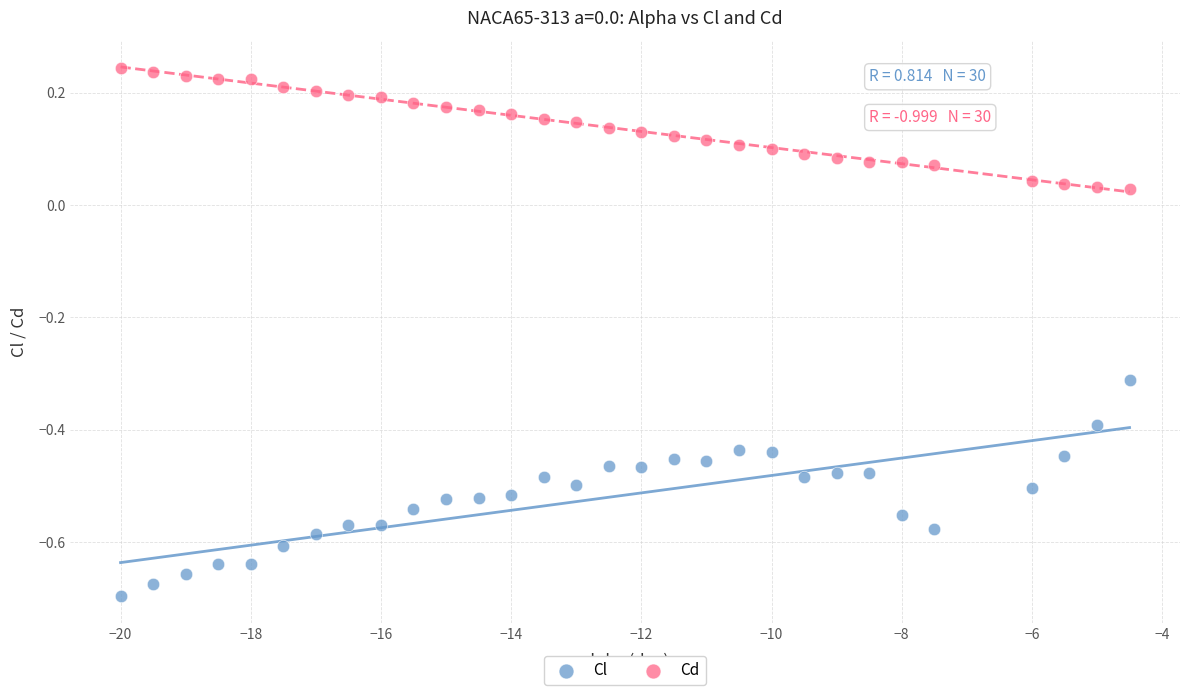

What are all the series names shown in the legend?

Cl, Cd